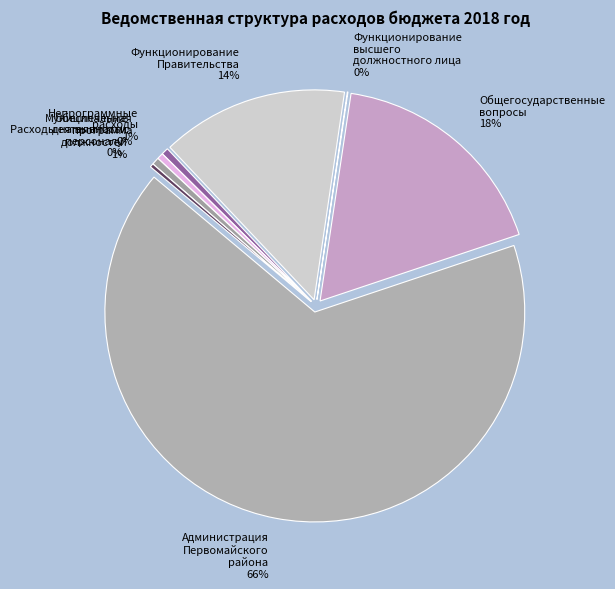

To the nearest percent, what is the combined percentage of Администрация Первомайского района and Непрограммные расходы?

67%